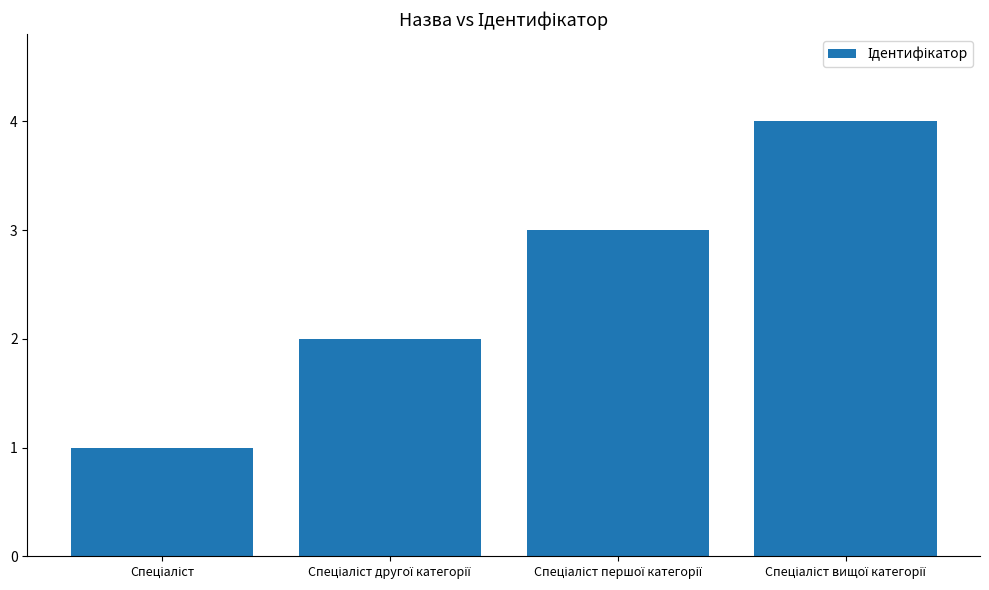

What is the sum of all values?

10